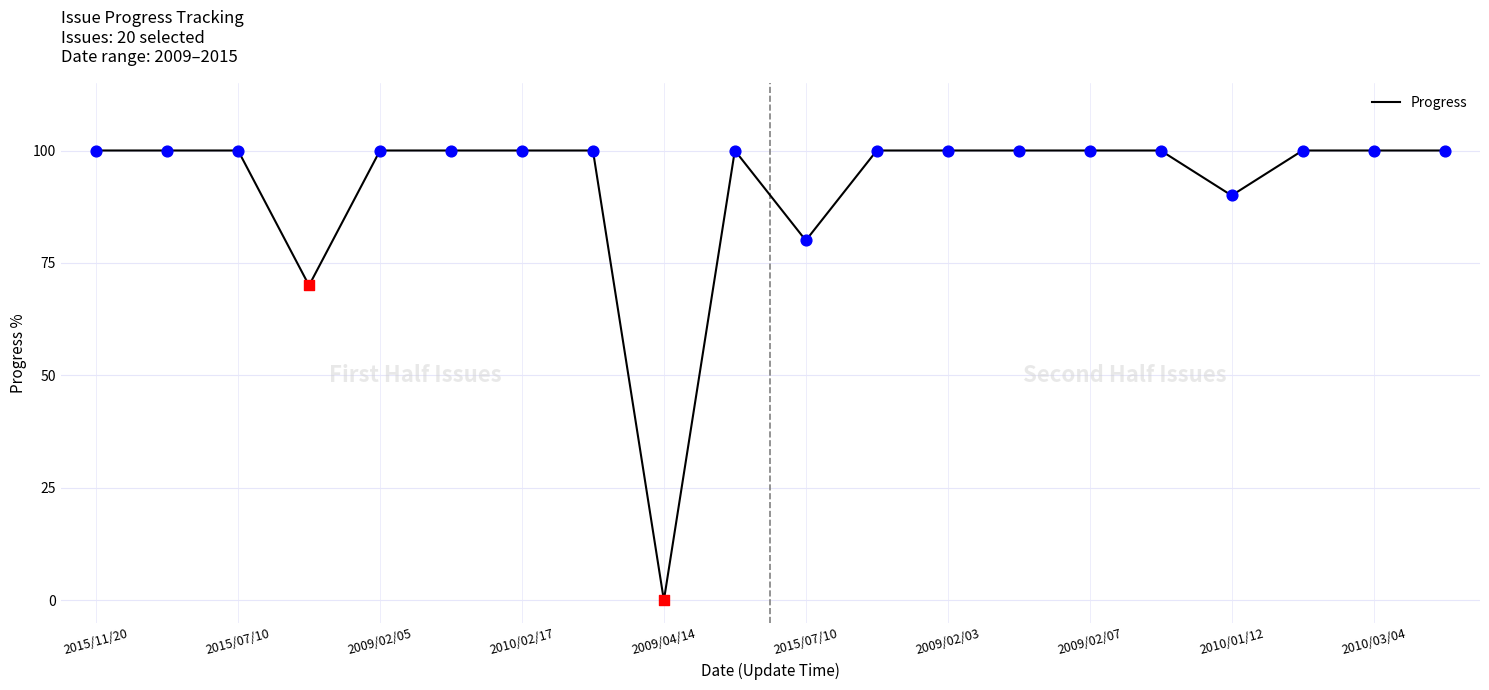

What is the difference between the maximum and minimum values?

100